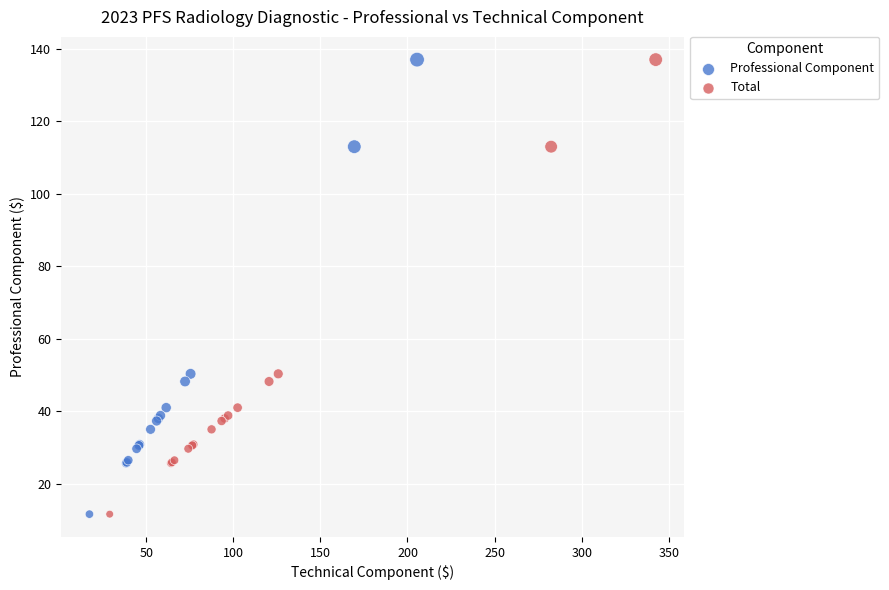

What are all the series names shown in the legend?

Professional Component, Total